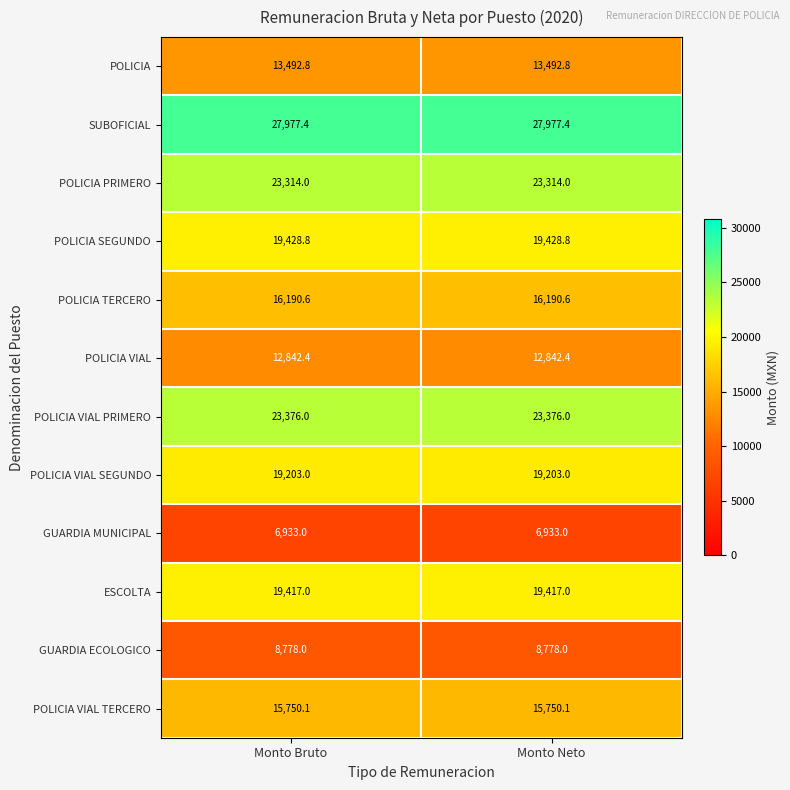

The value of GUARDIA ECOLOGICO at Monto Bruto is 6017.0. True or false?

False